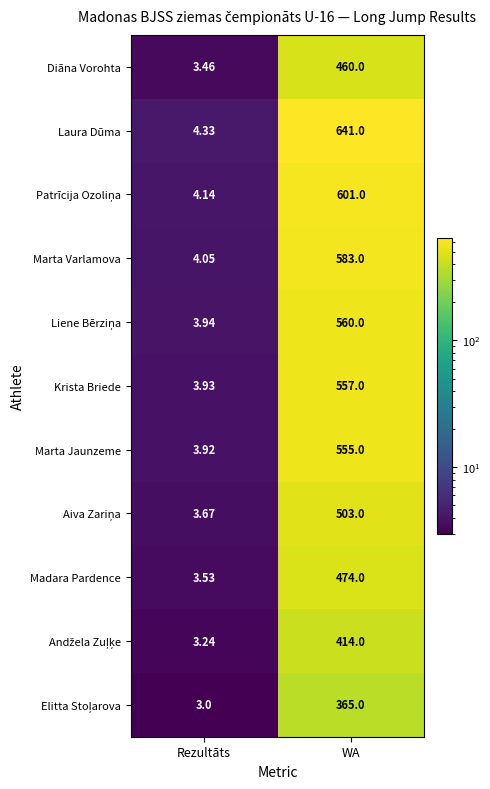

Which series has the largest range (max minus min)?

Laura Dūma